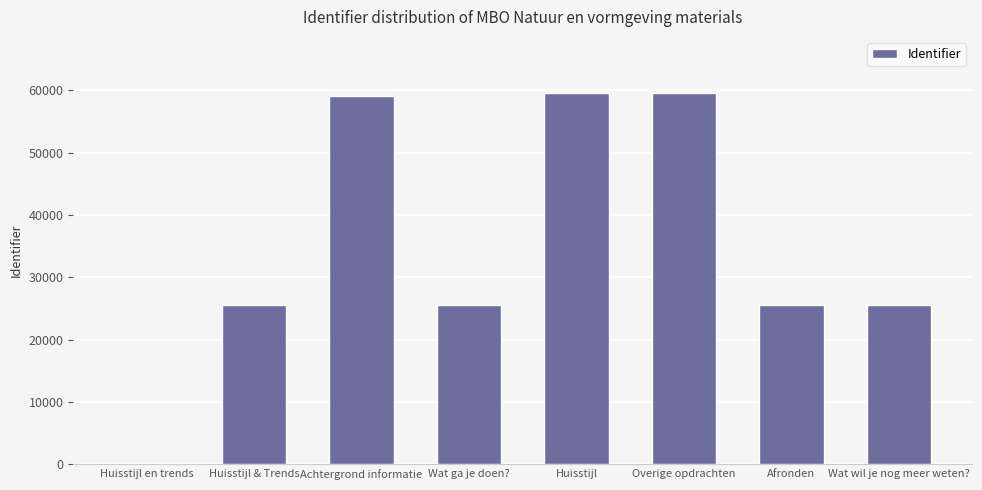

What is the change in value from Overige opdrachten to Afronden?

-34123